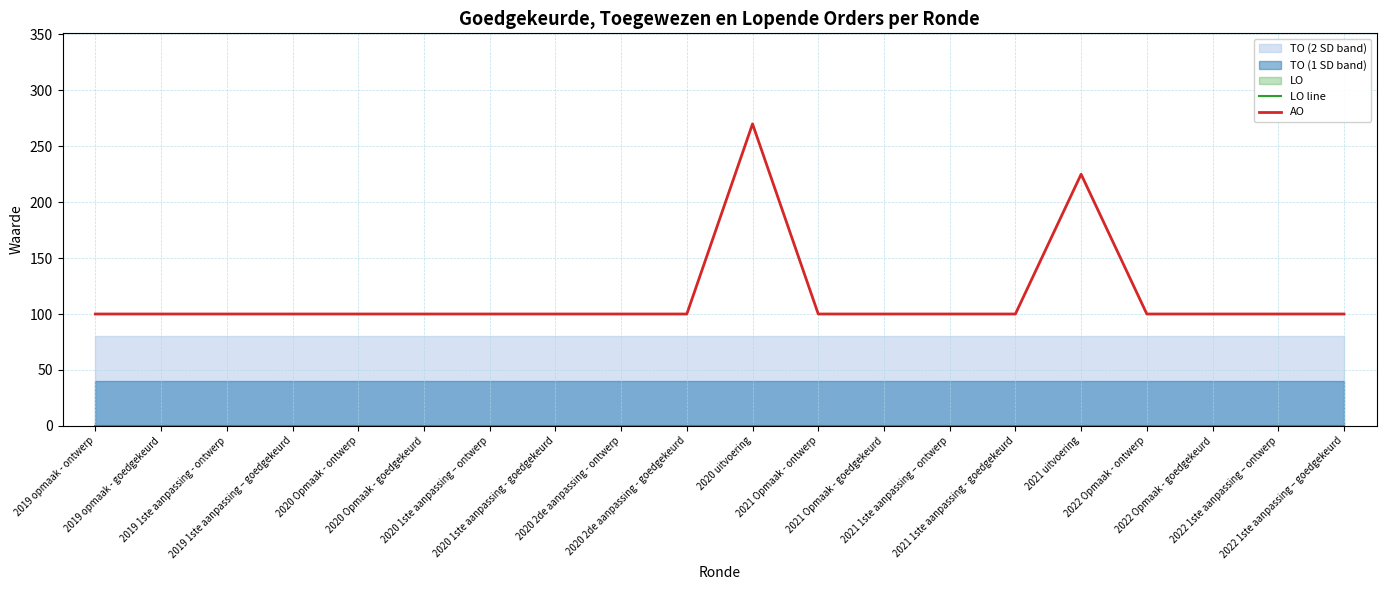

Reading left to right, list all the values displayed in this chart.

LO line: 0	0	0	0	0	0	0	0	0	0	0	0	0	0	0	0	0	0	0	0
AO: 100	100	100	100	100	100	100	100	100	100	270	100	100	100	100	225	100	100	100	100